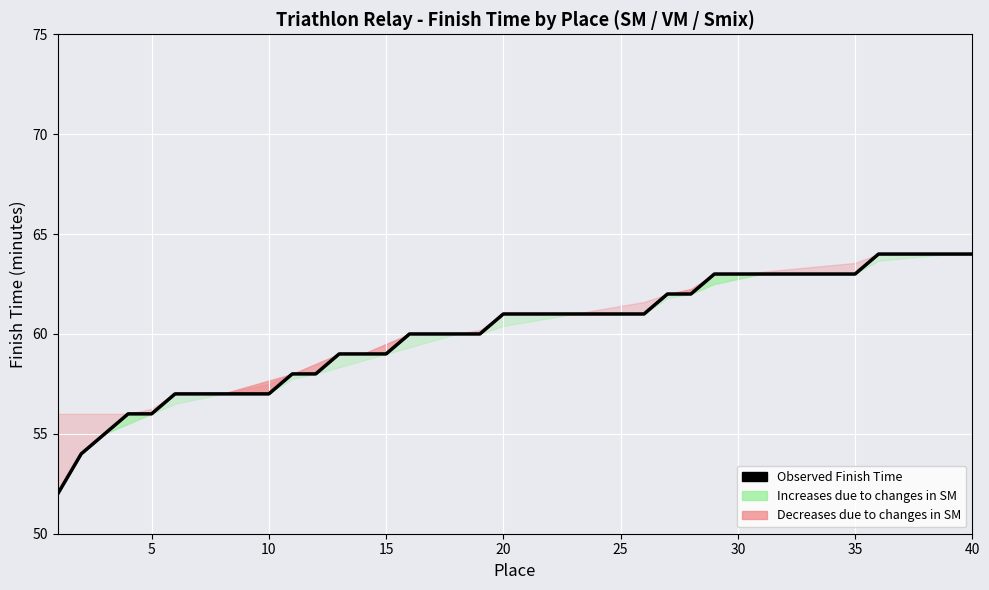

Reading left to right, extract all data points from this chart.

52	54	55	56	56	57	57	57	57	57	58	58	59	59	59	60	60	60	60	61	61	61	61	61	61	61	62	62	63	63	63	63	63	63	63	64	64	64	64	64